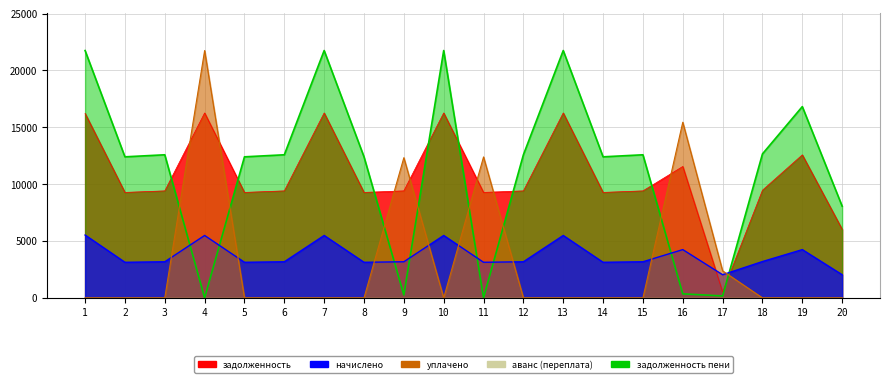

What is the difference between the highest and lowest values at 13?

21751.0